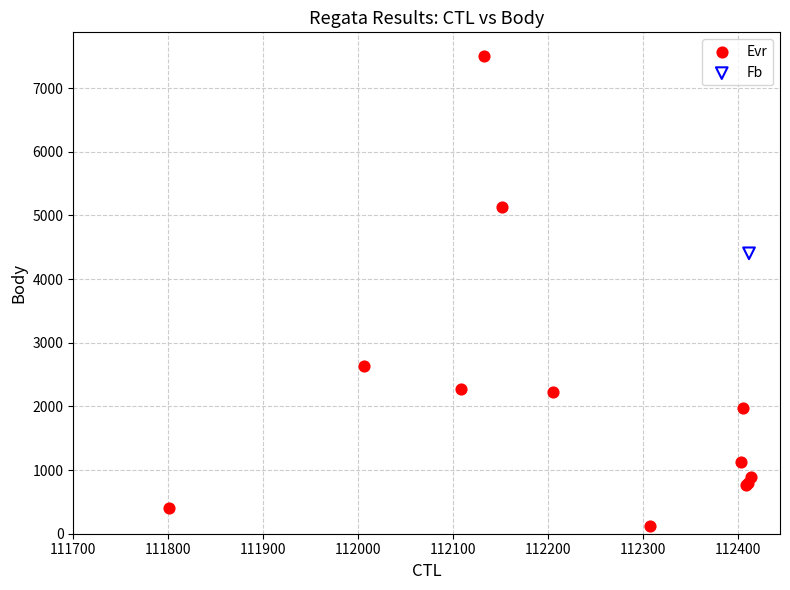

What are all the series names shown in the legend?

Evr, Fb